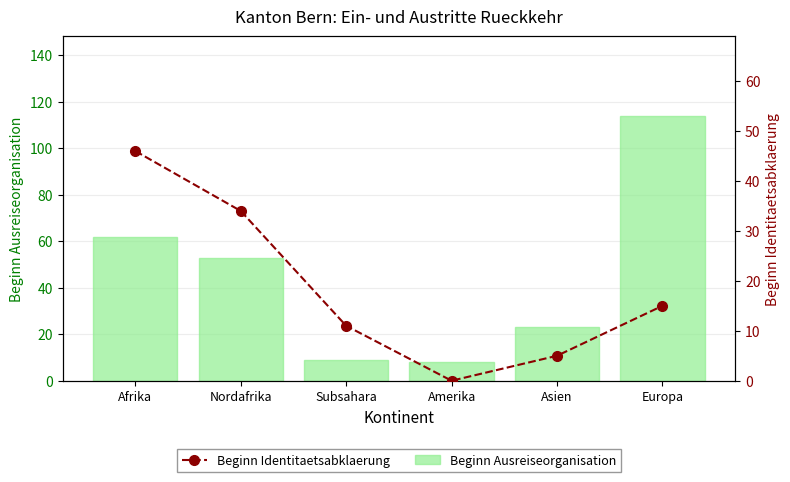

What position from the right is Europa?

1